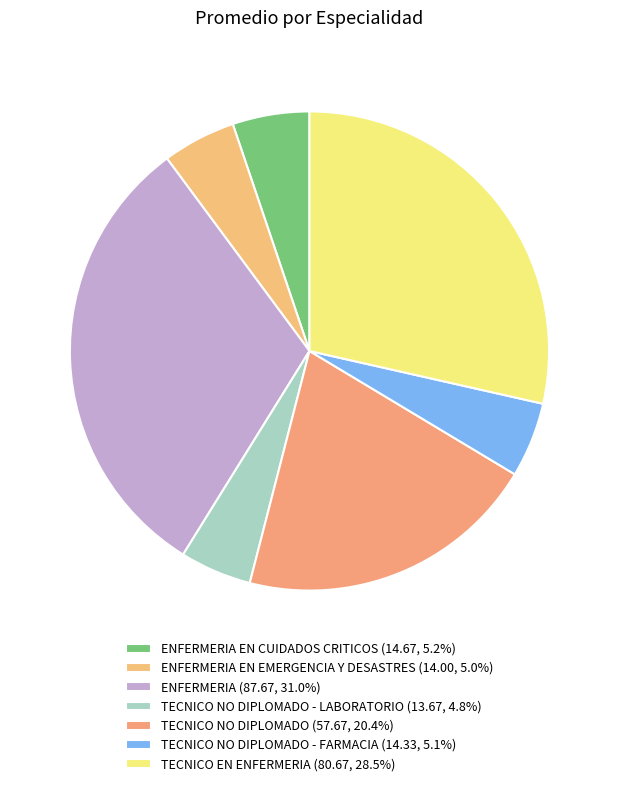

Count the number of slices in the pie.

7